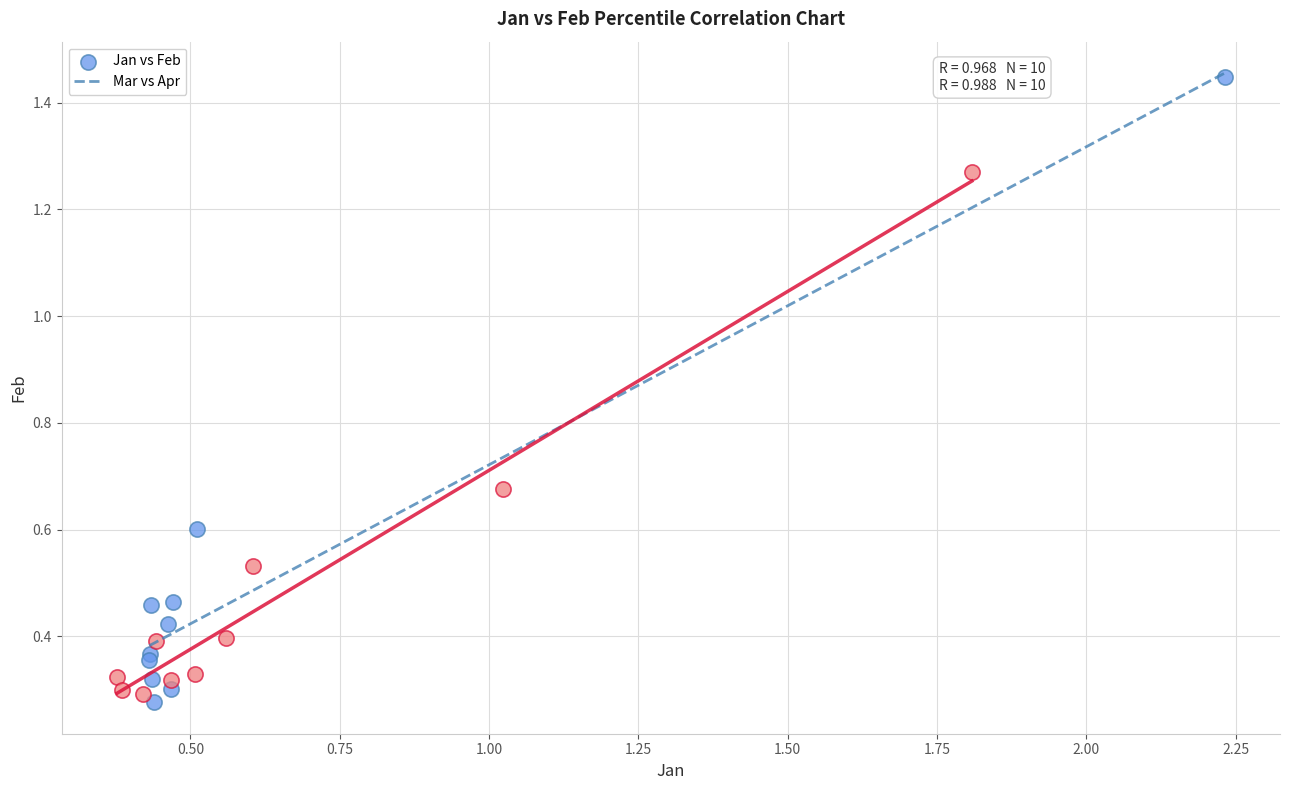

Which series reaches the maximum Y coordinate?

Jan vs Feb